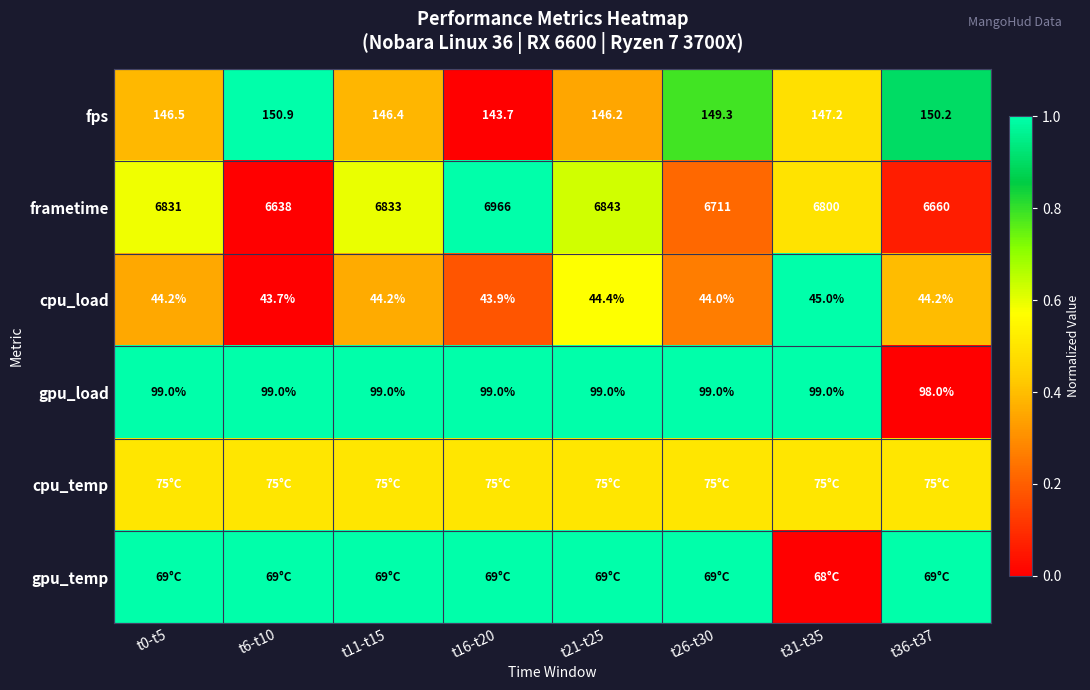

At how many categories does at least one series exceed 0?

8